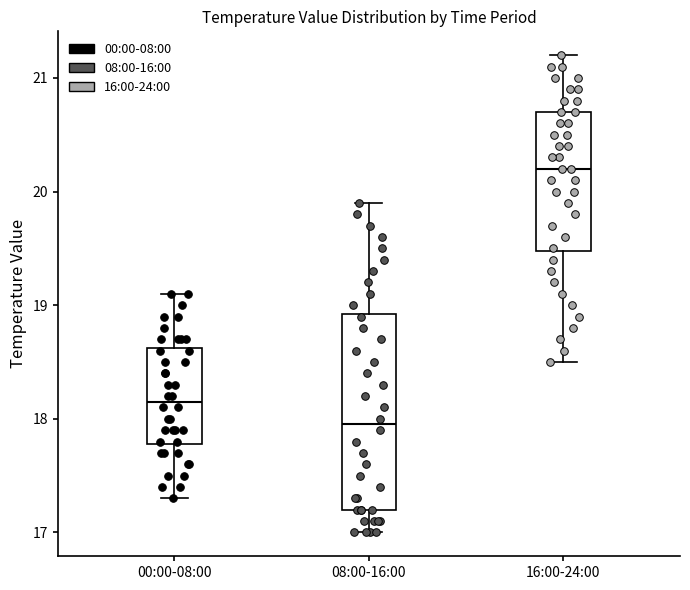

Where does the upper whisker of the box for 16:00-24:00 end on the y-axis? The values are not printed on the chart, so give them approximately, as read against the axis.

21.2